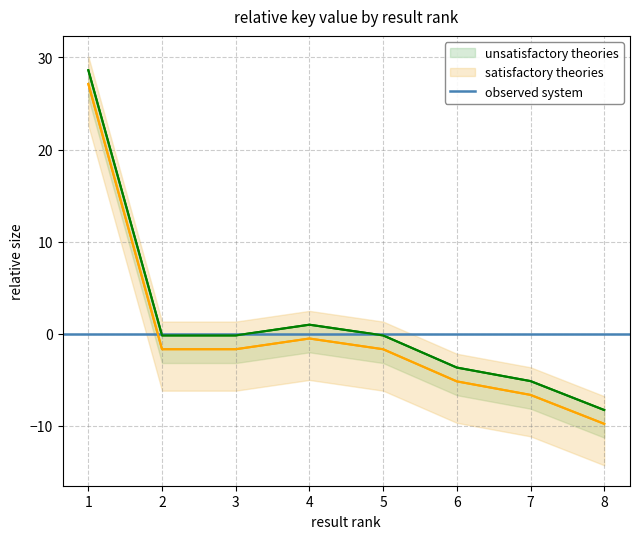

Count the number of categories in the chart.

8